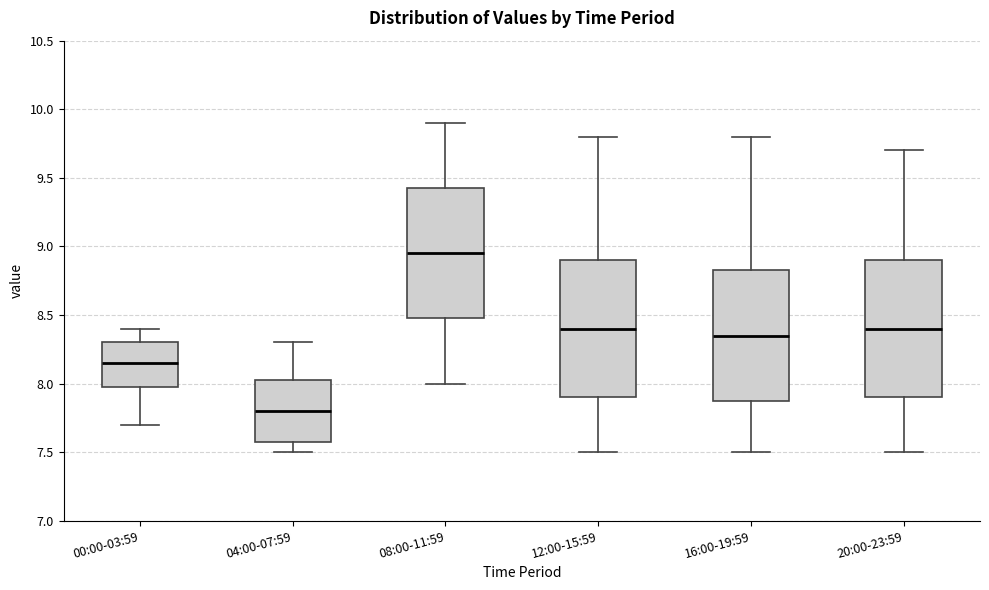

Where does the upper whisker of the box for 08:00-11:59 end on the y-axis? The values are not printed on the chart, so give them approximately, as read against the axis.

9.90